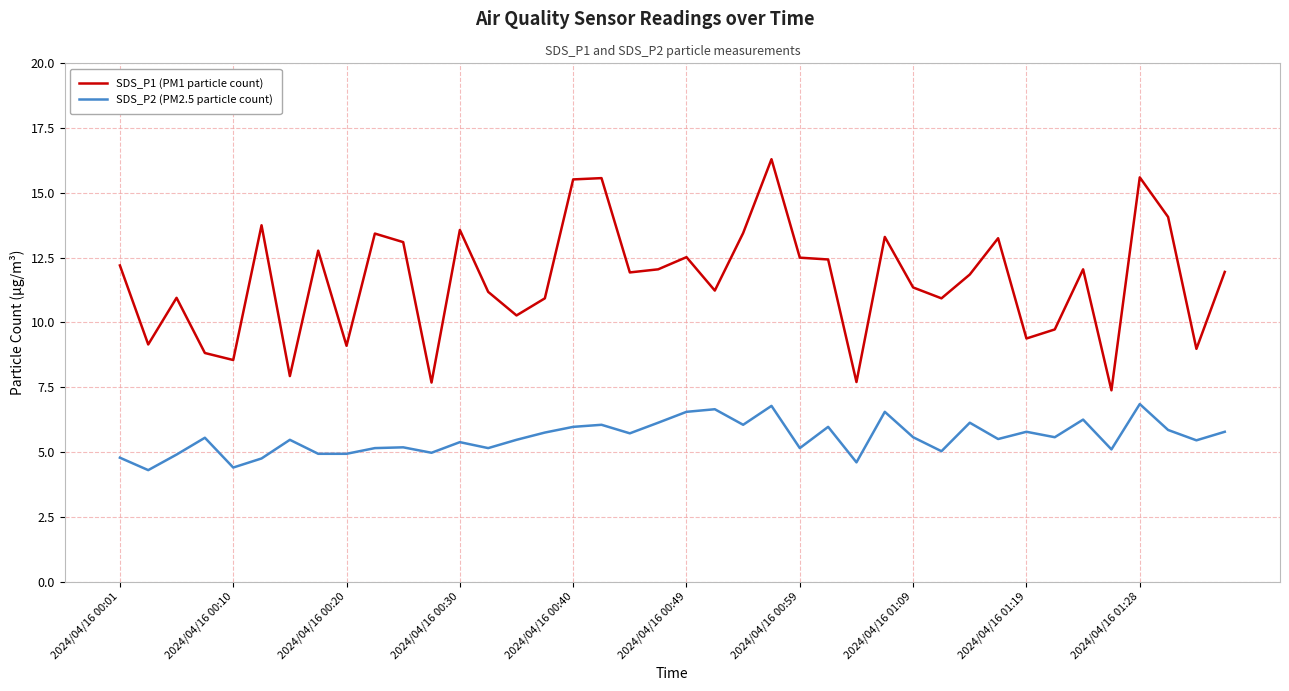

True or false: SDS_P2 (PM2.5 particle count) and SDS_P1 (PM1 particle count) cross at least once.

False